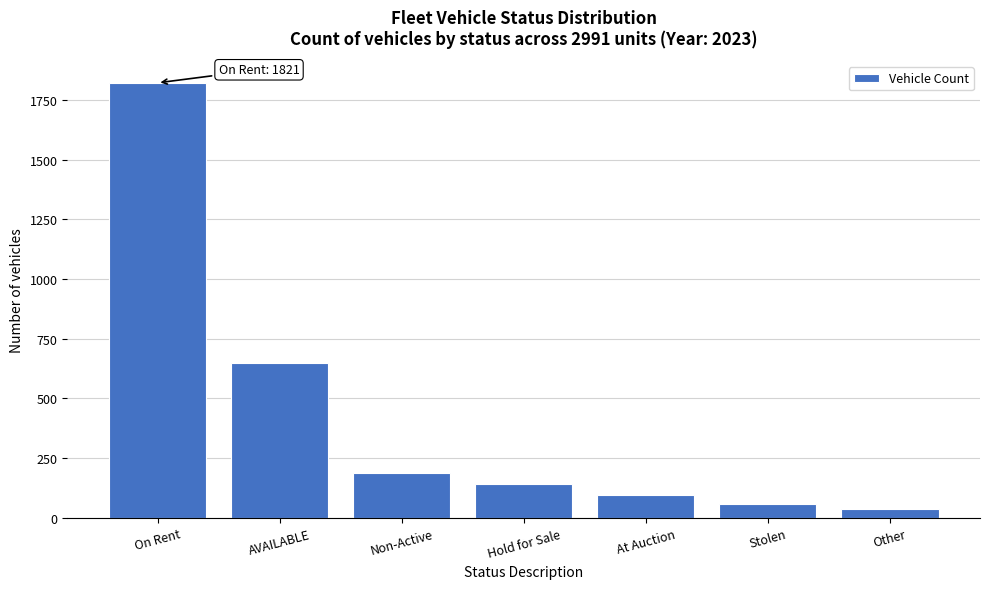

Reading left to right, extract all data points from this chart.

On Rent=1821	AVAILABLE=648	Non-Active=187	Hold for Sale=143	At Auction=97	Stolen=58	Other=37